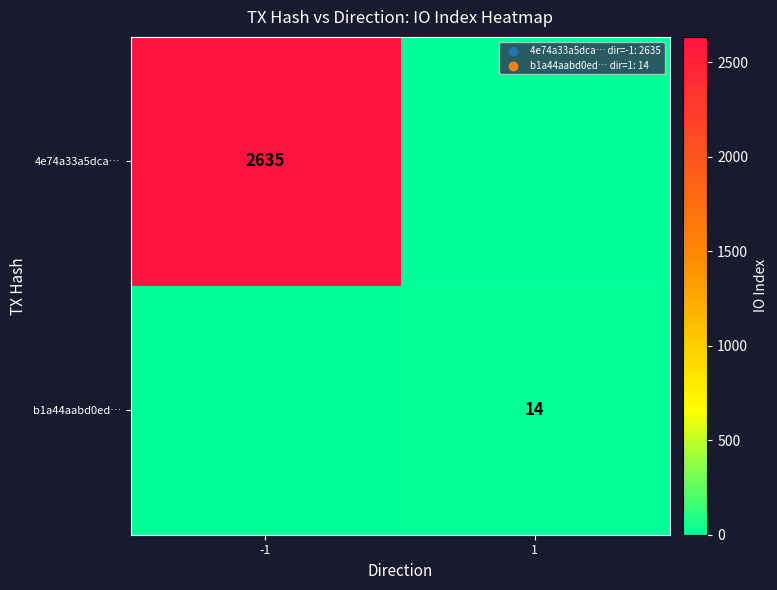

The value of 4e74a33a5dca… at -1 is 1178. True or false?

False